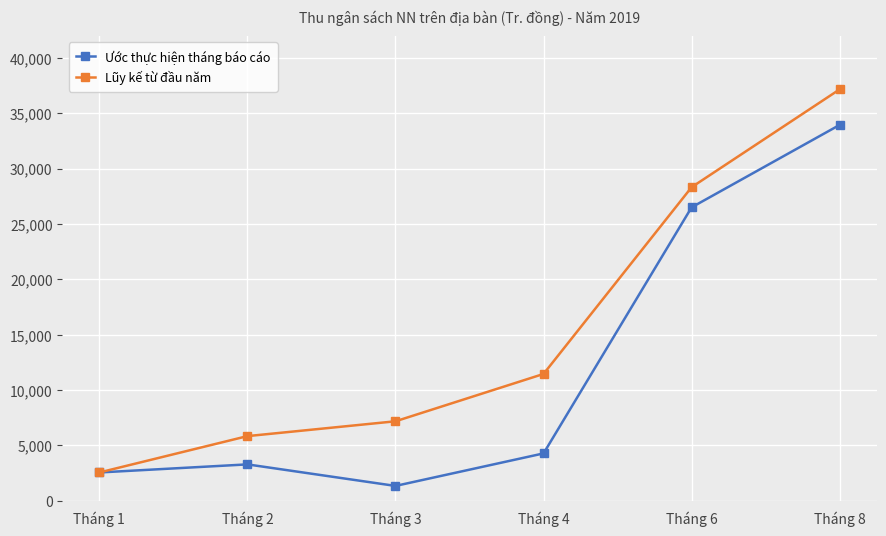

Where is the first local minimum for Ước thực hiện tháng báo cáo?

Tháng 3